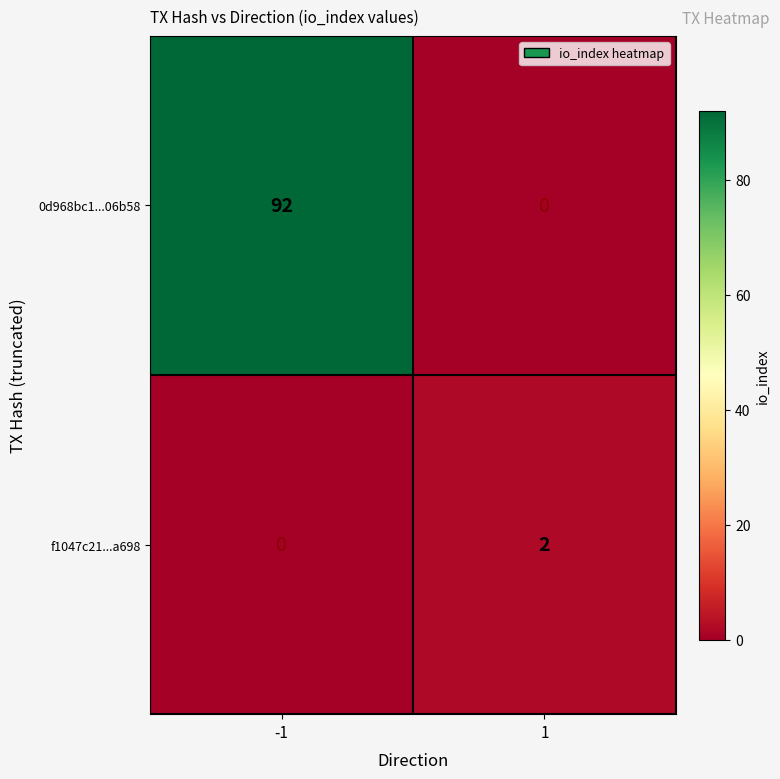

What is the highest value of the 0d968bc1...06b58 series?

92